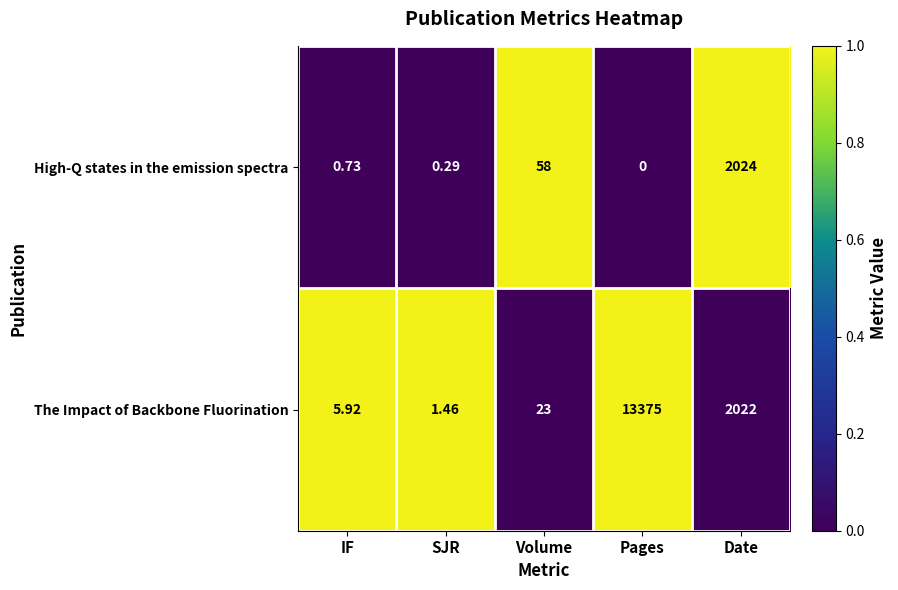

What is the total value across all series at Pages?

13375.0